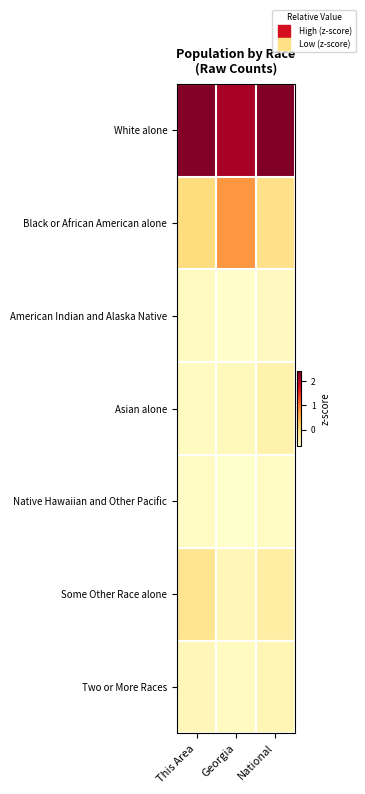

Reading right to left, extract all data points from this chart.

White alone: National=2.4	Georgia=2.2	This Area=2.4
Black or African American alone: National=-0.1	Georgia=0.8	This Area=0.0
American Indian and Alaska Native: National=-0.6	Georgia=-0.7	This Area=-0.6
Asian alone: National=-0.4	Georgia=-0.5	This Area=-0.6
Native Hawaiian and Other Pacific: National=-0.6	Georgia=-0.7	This Area=-0.6
Some Other Race alone: National=-0.3	Georgia=-0.5	This Area=-0.2
Two or More Races: National=-0.5	Georgia=-0.6	This Area=-0.5